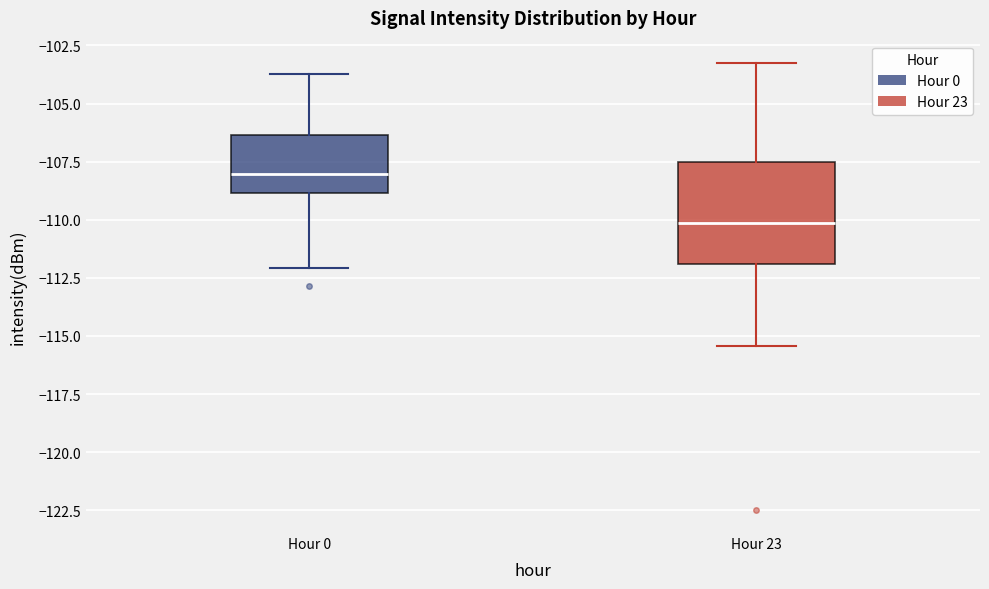

Which box's median line is the lowest?

Hour 23